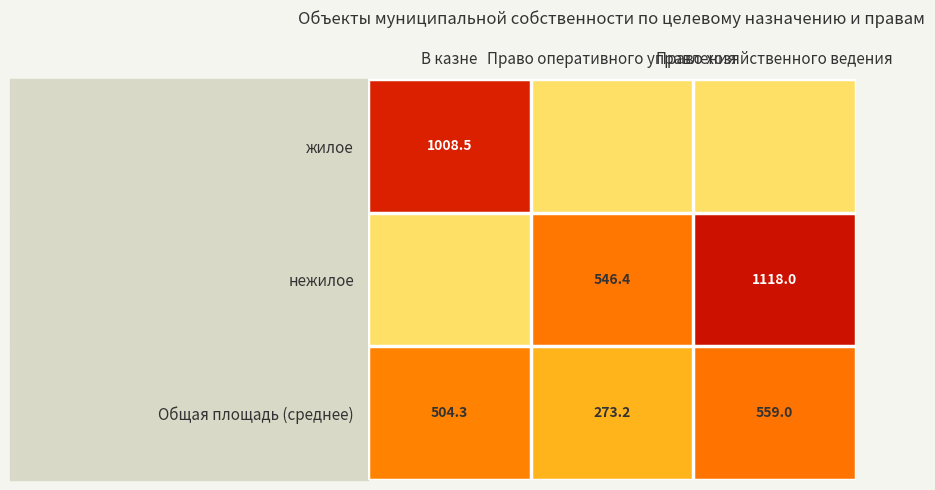

What is the sum of all Общая площадь (среднее) values?

1336.5